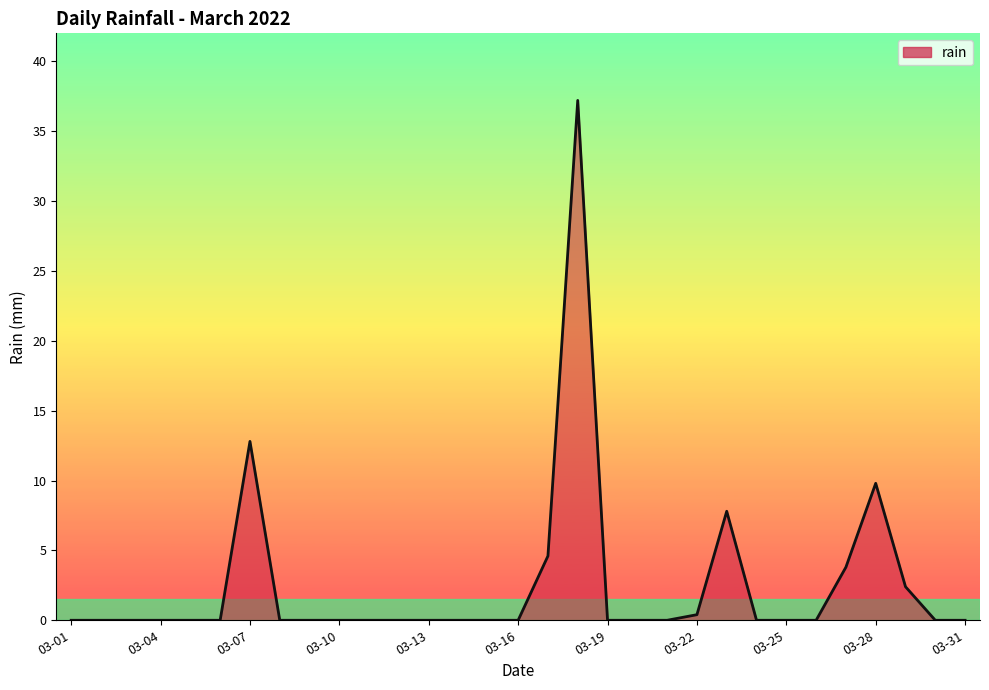

Does the chart display data point markers on the line(s)?

No